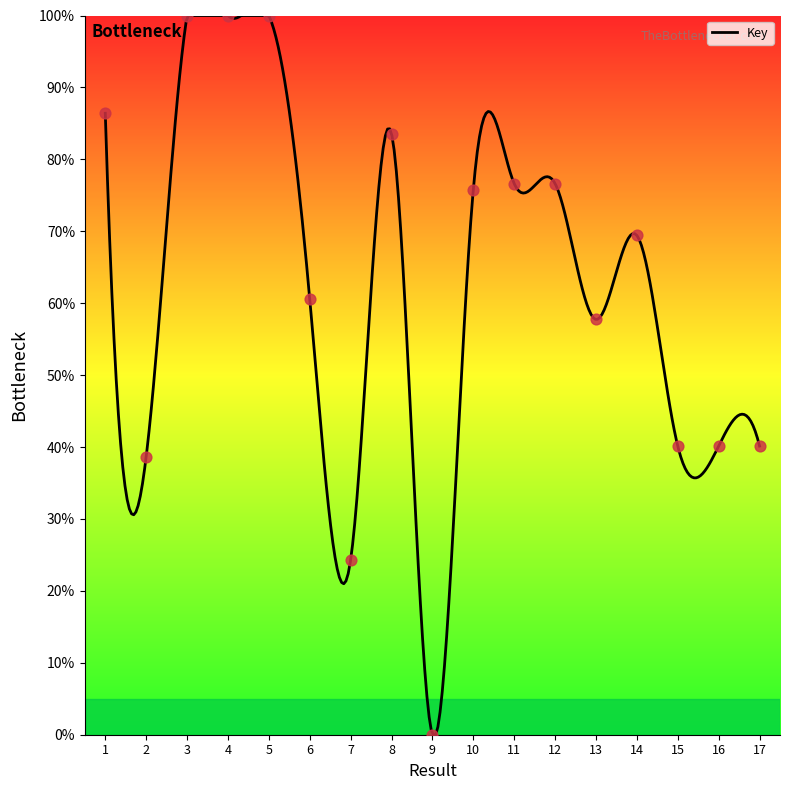

What is the ratio of the value at 11 to the value at 2?

2.0